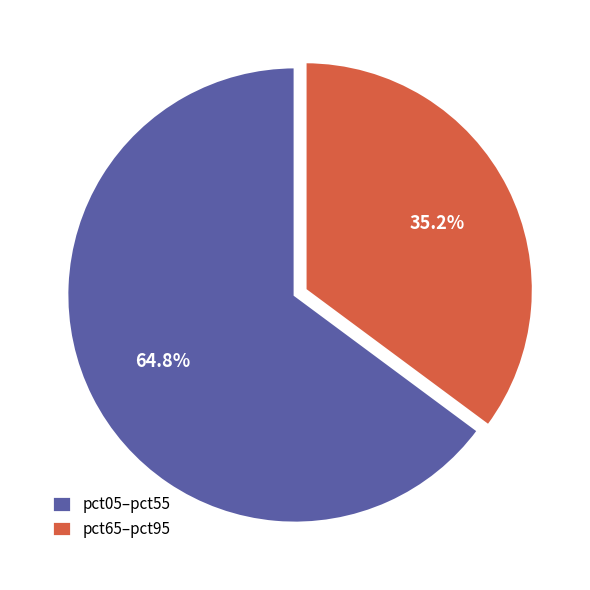

Combined, do pct65–pct95 and pct05–pct55 account for over 50%?

Yes